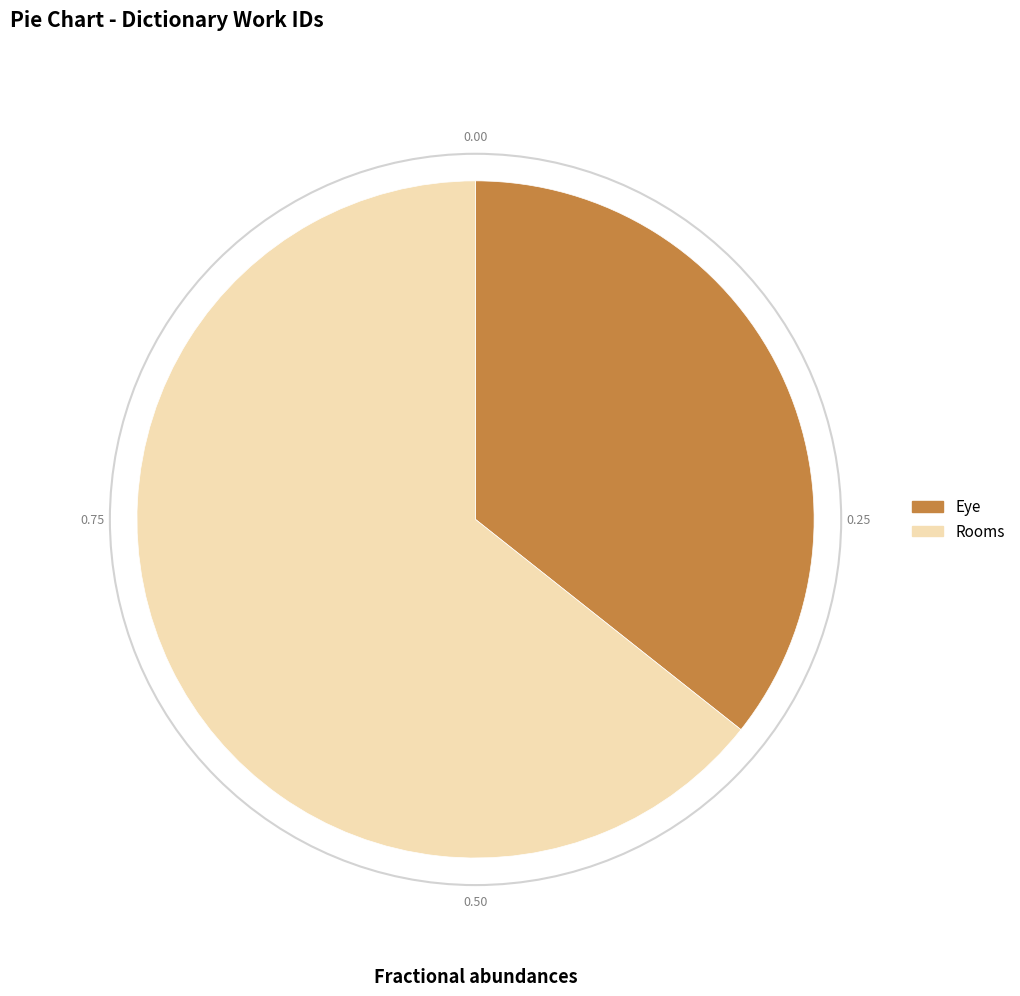

Which category has the smallest portion of the pie?

Eye